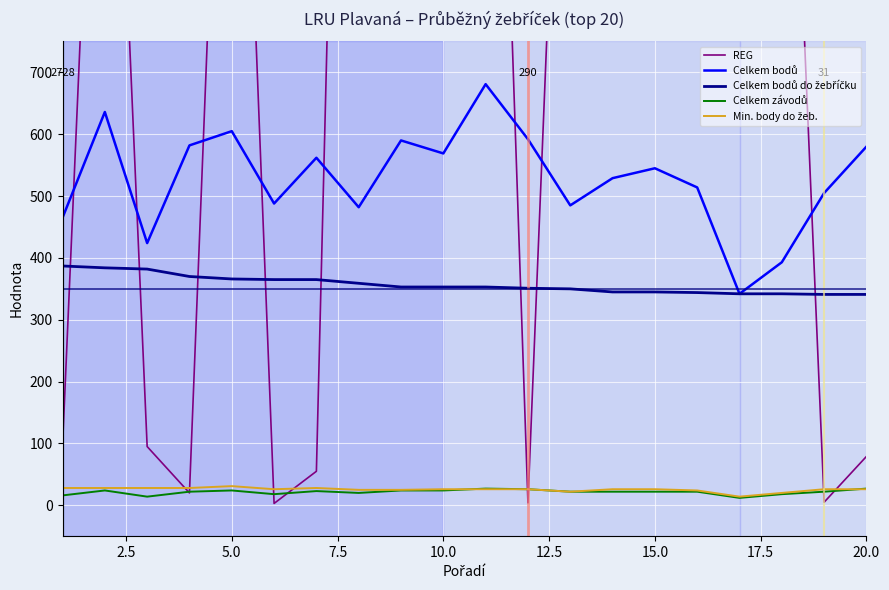

Is it true that Celkem bodů do žebříčku equals 353 at 10.0?

True